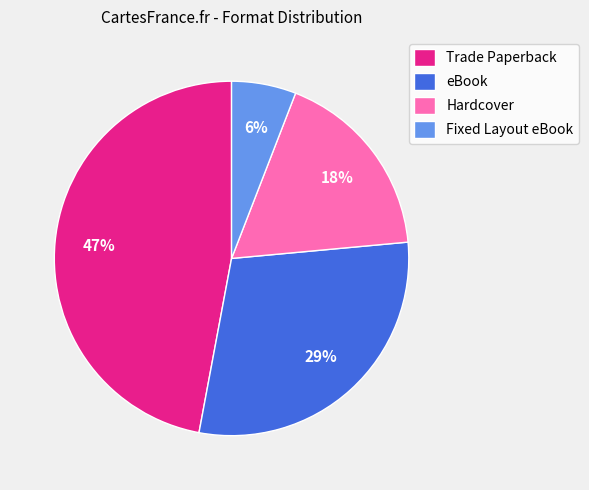

To the nearest percent, what is the difference between the largest and smallest slice percentages?

41%